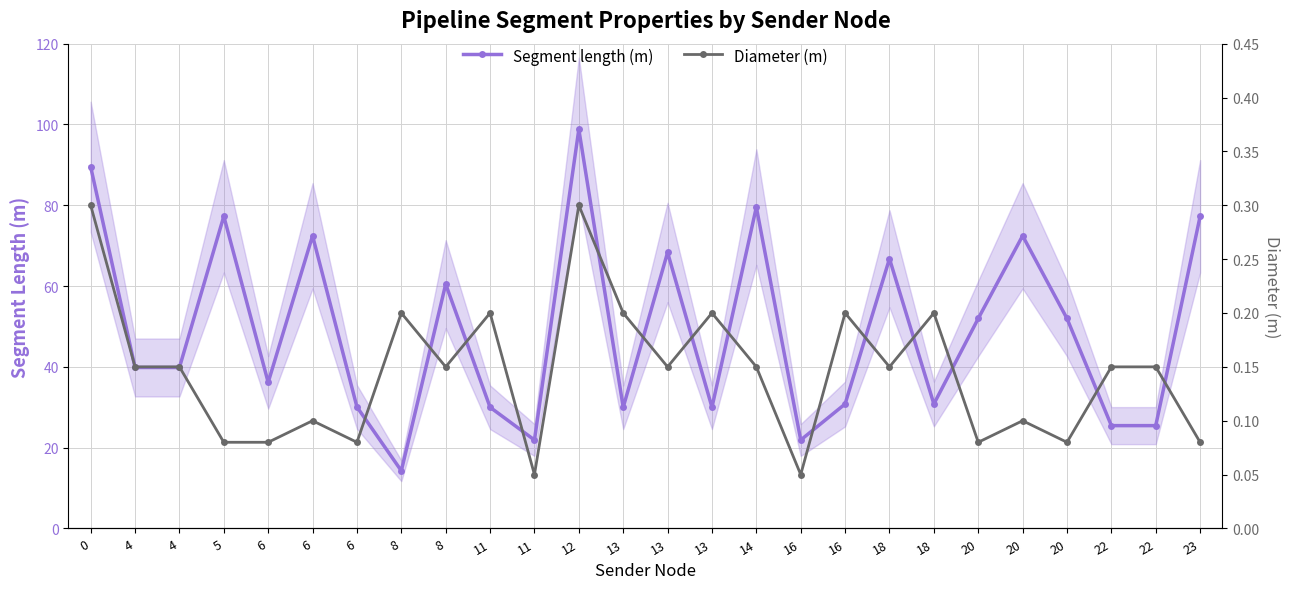

Reading left to right, list all the values displayed in this chart.

Segment length (m): 0=89.5	4=39.8	4=39.8	5=77.3	6=36.2	6=72.4	6=30.1	8=14.3	8=60.5	11=30.0	11=21.9	12=98.8	13=30.0	13=68.3	13=30.0	14=79.5	16=21.9	16=30.8	18=66.8	18=30.8	20=52.0	20=72.4	20=52.0	22=25.5	22=25.5	23=77.3
Diameter (m): 0=0.3	4=0.1	4=0.1	5=0.1	6=0.1	6=0.1	6=0.1	8=0.2	8=0.1	11=0.2	11=0.1	12=0.3	13=0.2	13=0.1	13=0.2	14=0.1	16=0.1	16=0.2	18=0.1	18=0.2	20=0.1	20=0.1	20=0.1	22=0.1	22=0.1	23=0.1